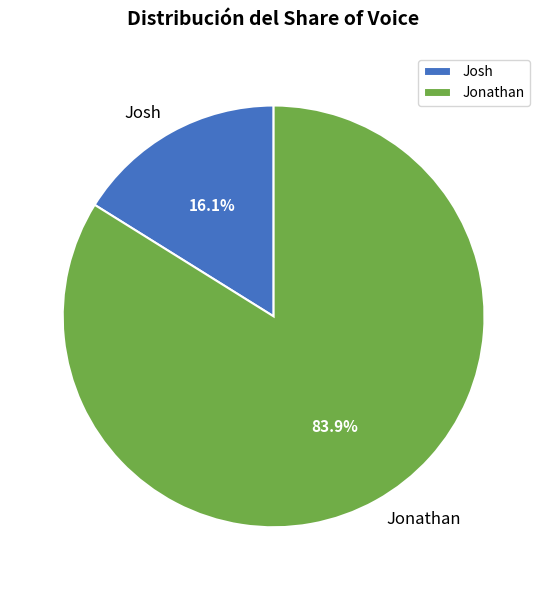

To the nearest percent, what is the difference between the largest and smallest slice percentages?

68%